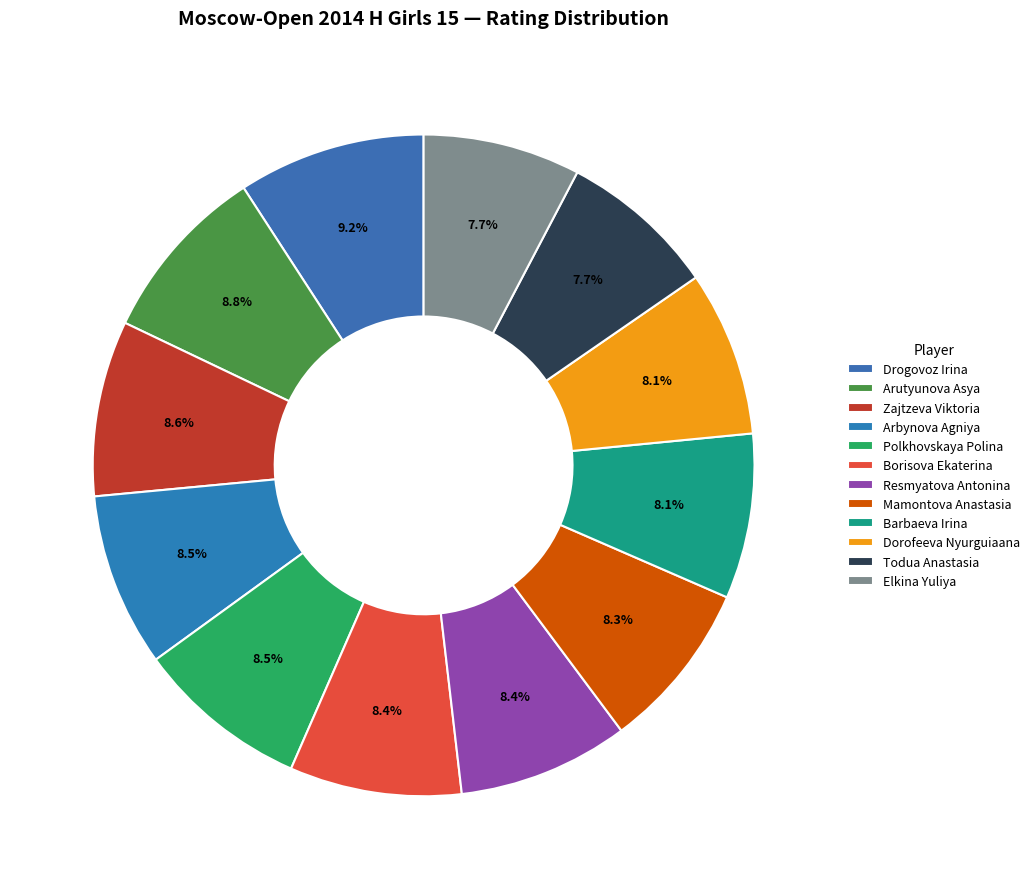

Is there a majority slice in this chart?

No